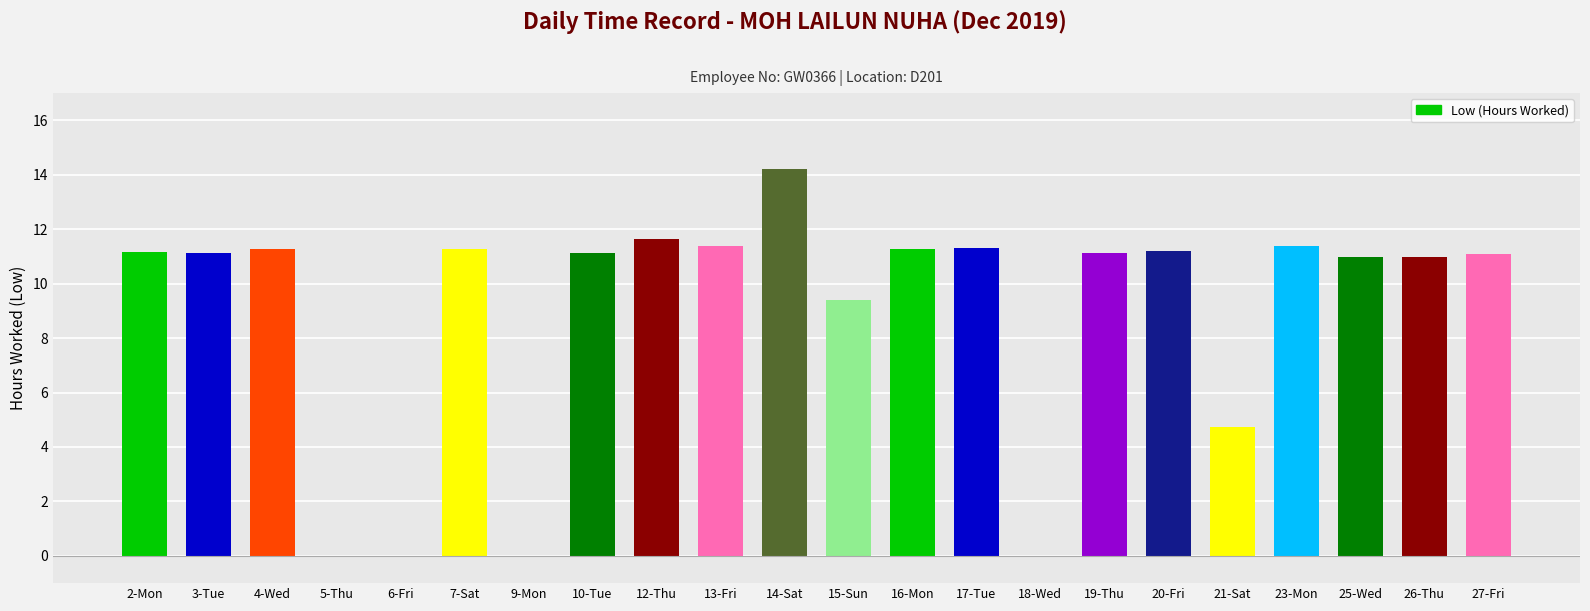

True or false: the data shows 11.0 at 26-Thu.

True